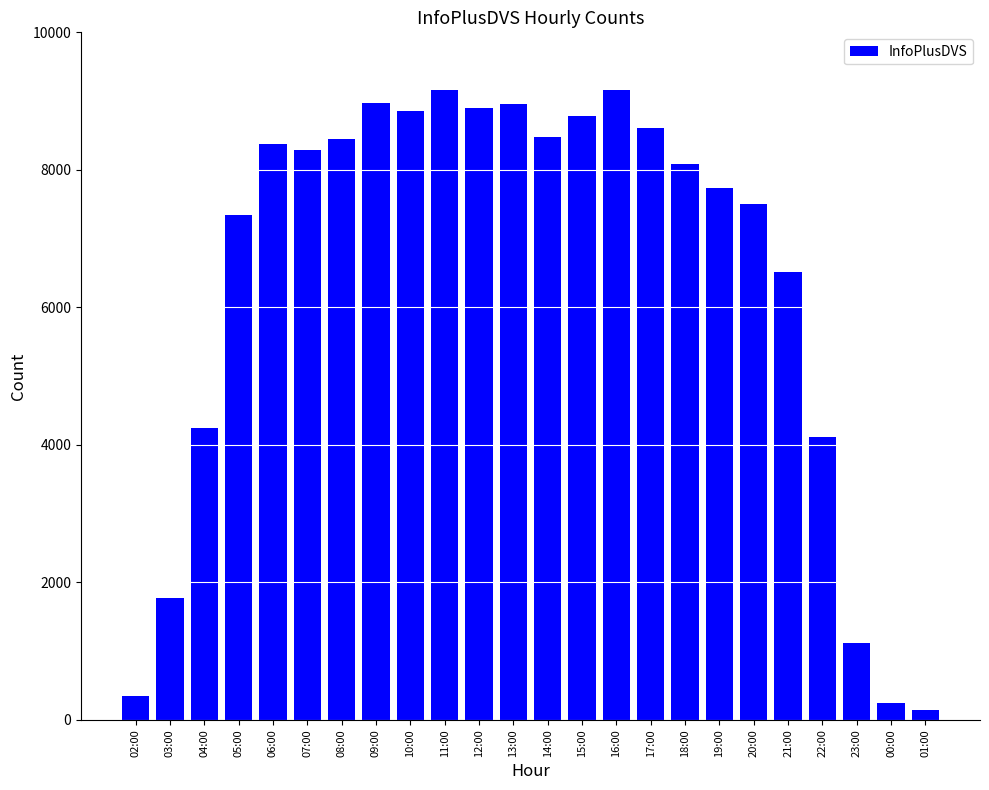

At which label is the value closest to 4653?

04:00